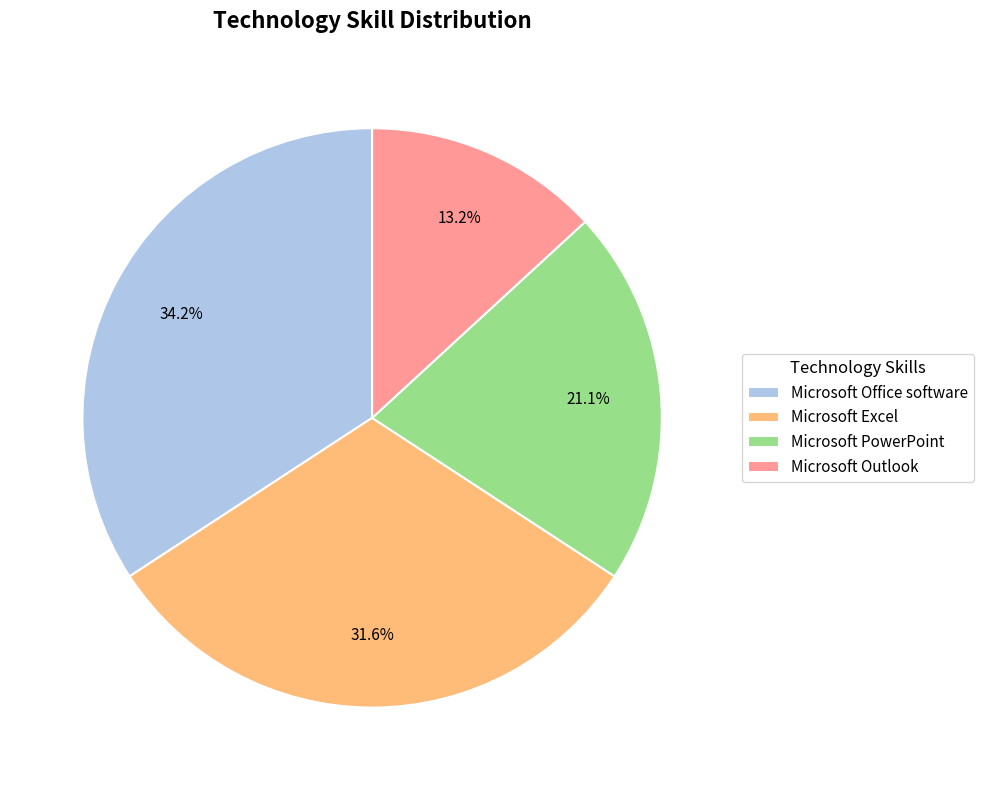

To the nearest percent, what is the average slice percentage?

25%